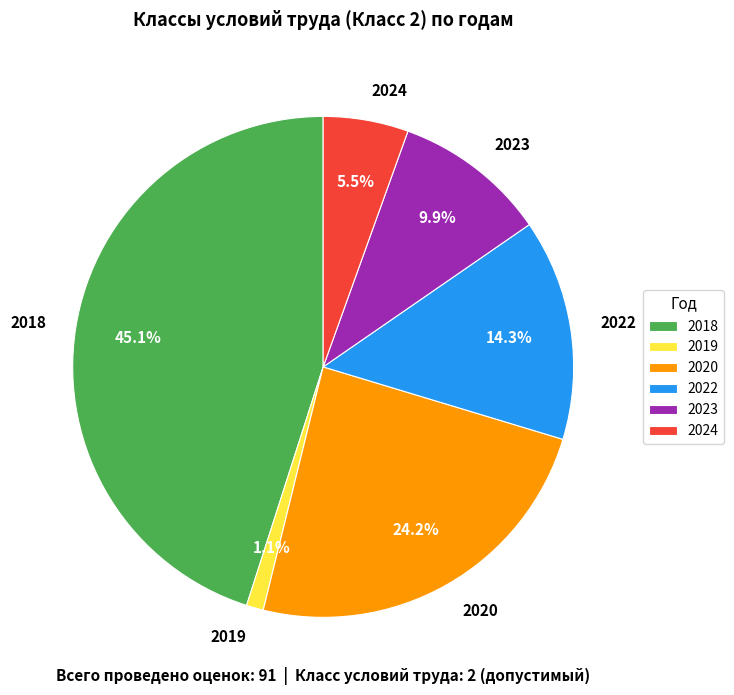

Does 2020 represent more than half of the total?

No